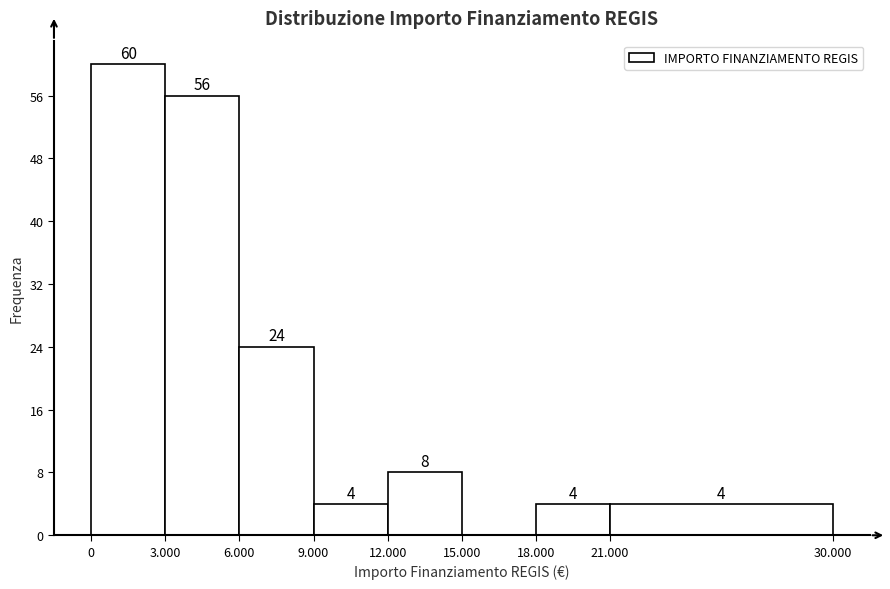

Reading right to left, what are all the values shown in this chart?

21.000=4	18.000=4	15.000=0	12.000=8	9.000=4	6.000=24	3.000=56	0=60